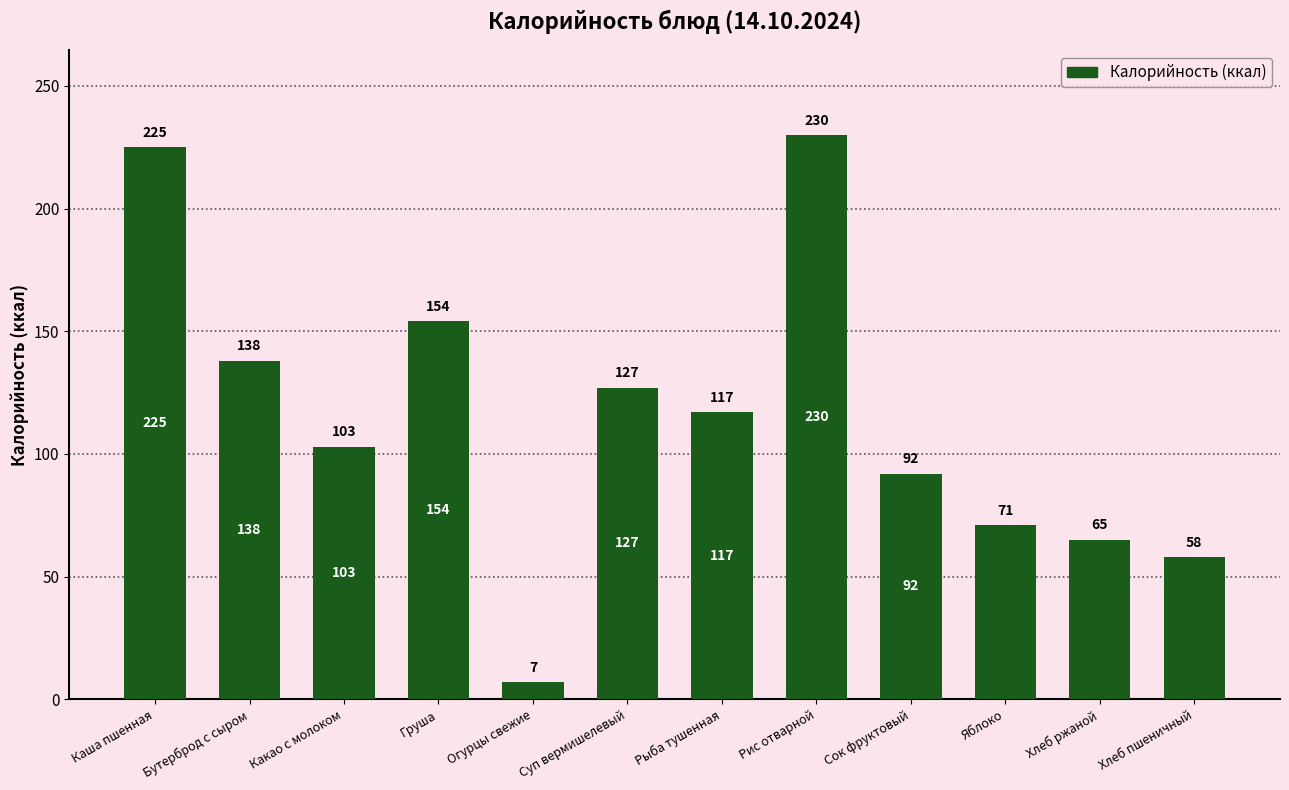

Reading left to right, transcribe all the data shown in this chart.

Каша пшенная=225	Бутерброд с сыром=138	Какао с молоком=103	Груша=154	Огурцы свежие=7	Суп вермишелевый=127	Рыба тушенная=117	Рис отварной=230	Сок фруктовый=92	Яблоко=71	Хлеб ржаной=65	Хлеб пшеничный=58